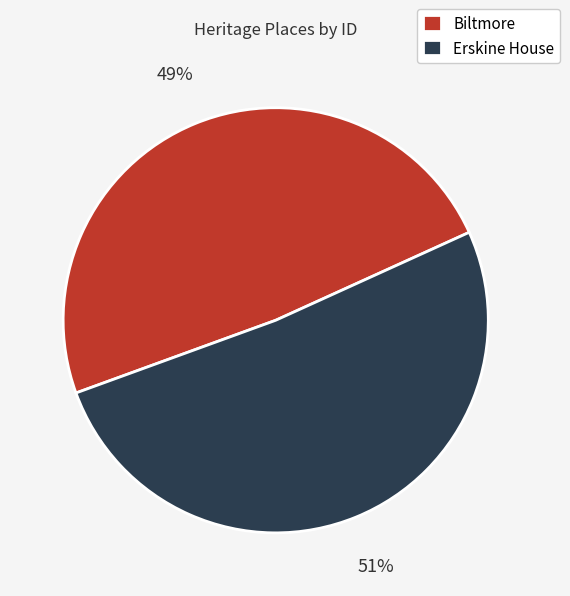

What percentage is the Biltmore slice, to the nearest percent?

49%